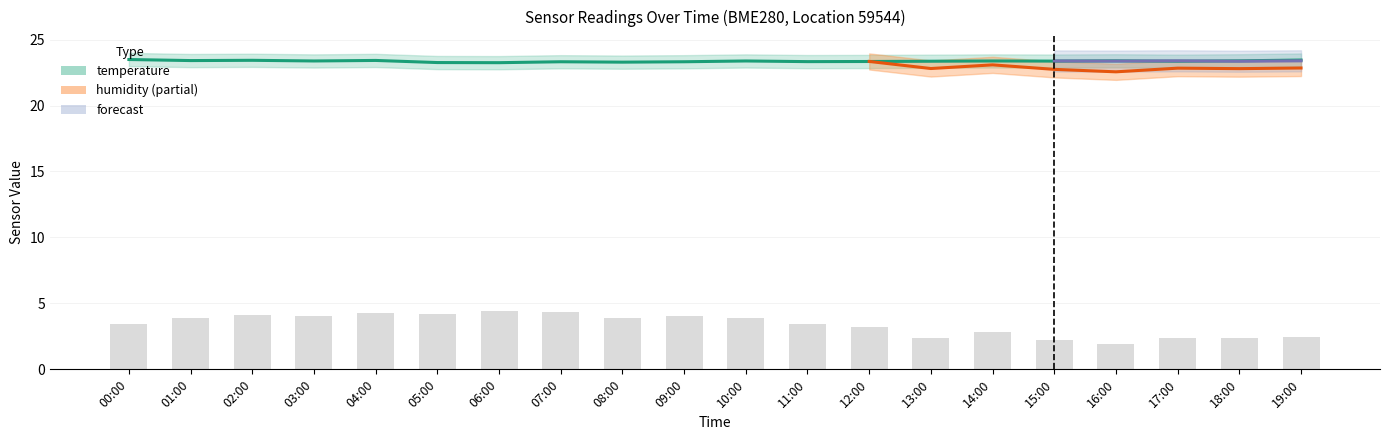

What is the spread (max minus min) of values at 12:00?

20.1